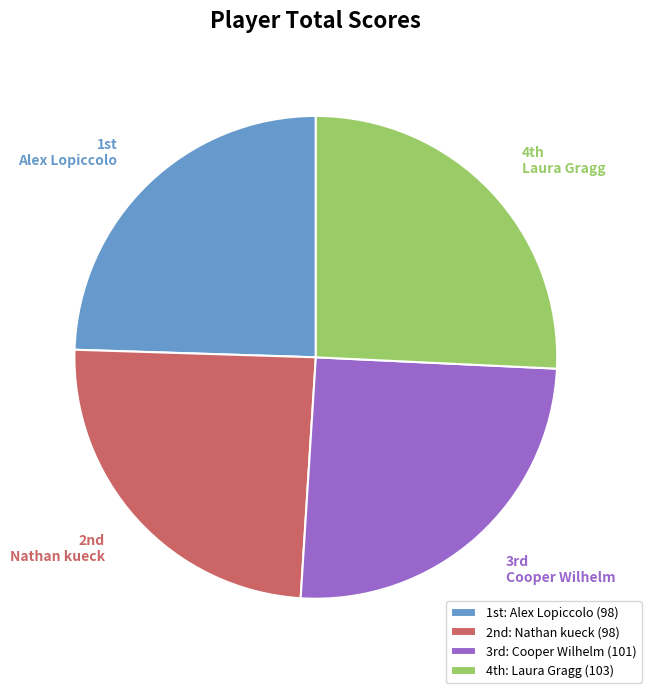

To the nearest percent, what is the average slice percentage?

25%